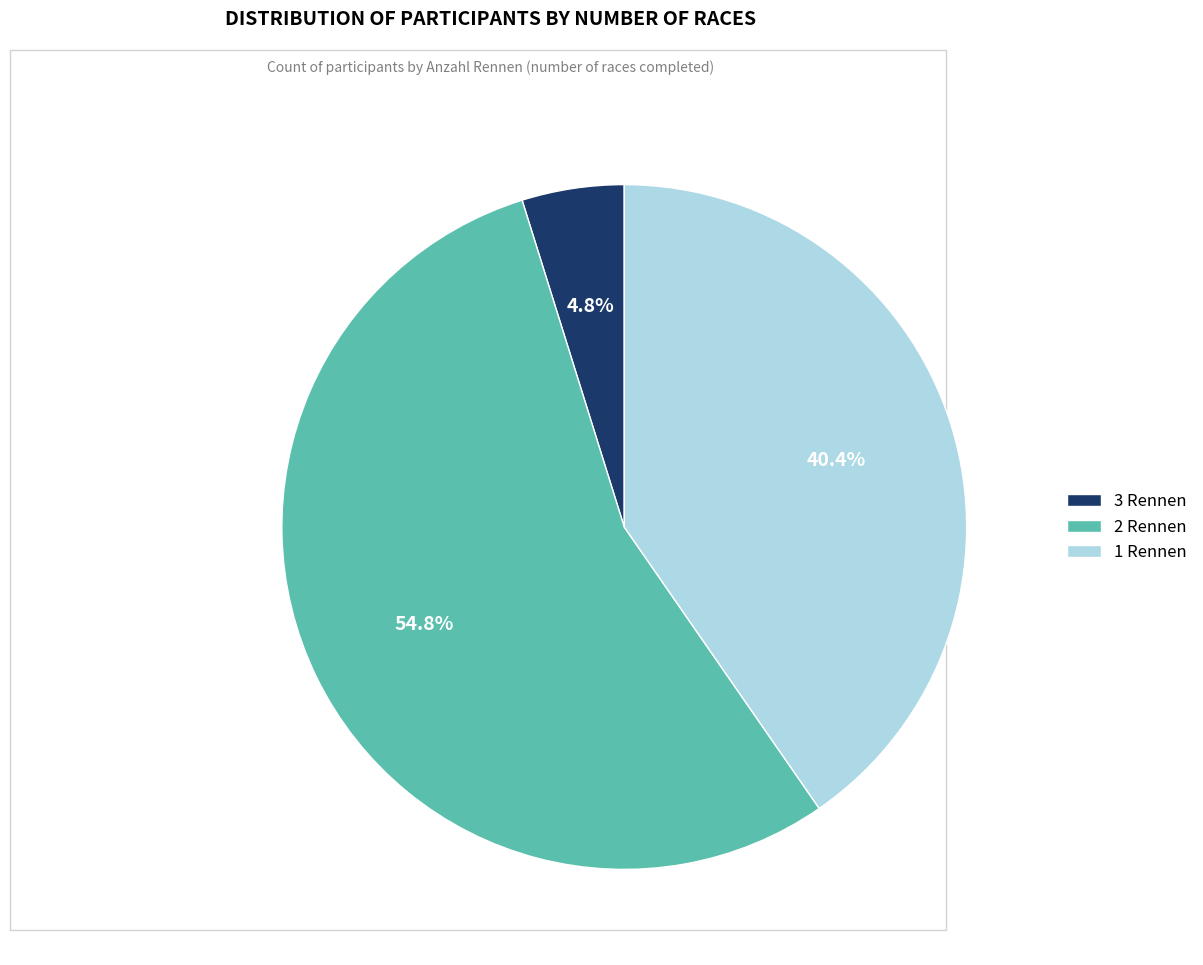

Do 3 Rennen and 1 Rennen together represent more than half of the pie?

No